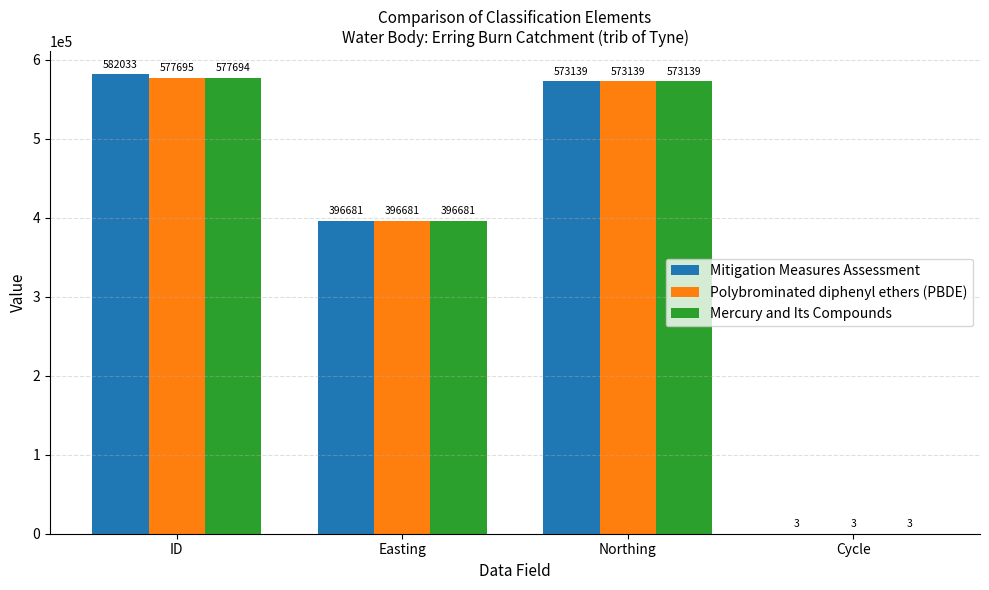

The value of Polybrominated diphenyl ethers (PBDE) at Easting is 221719. True or false?

False